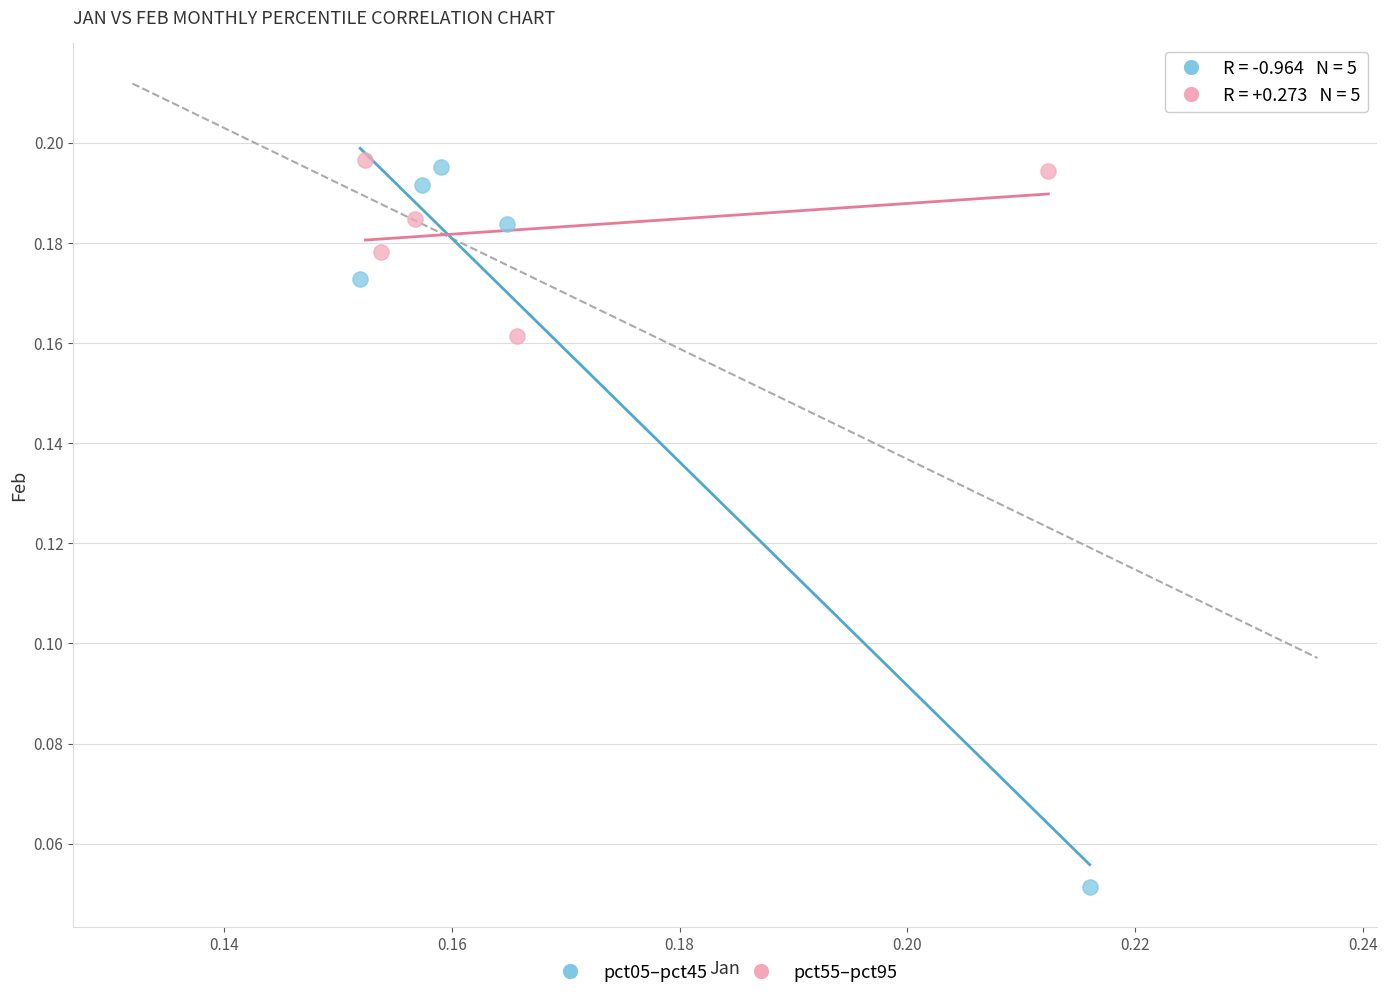

Which series reaches the minimum Y coordinate?

pct05–pct45